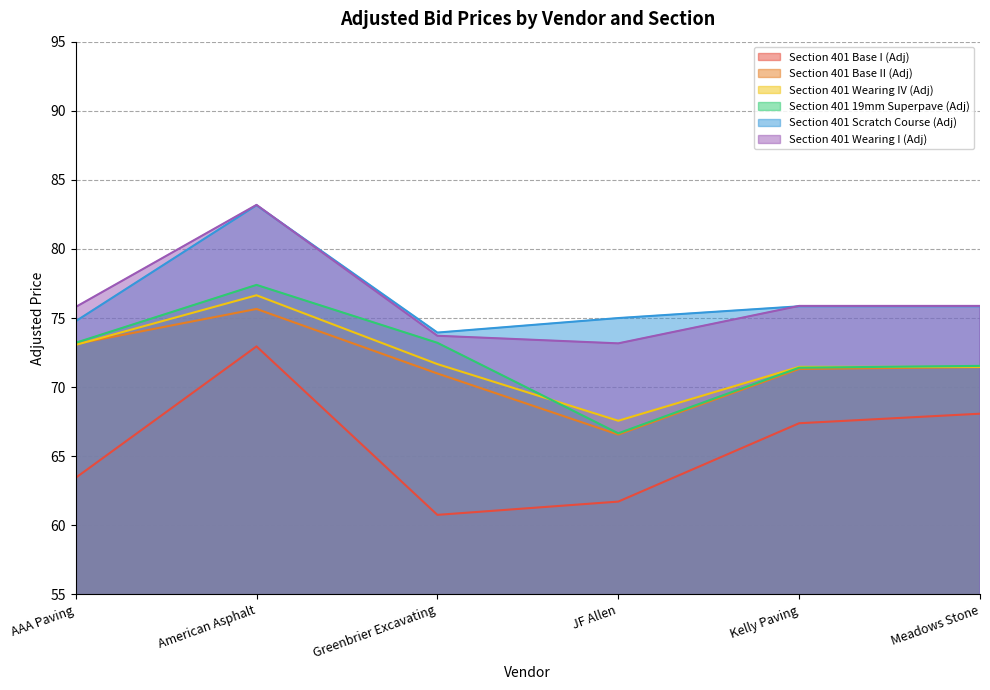

In Section 401 Scratch Course (Adj), how many points are higher than both neighbors (excluding endpoints)?

1